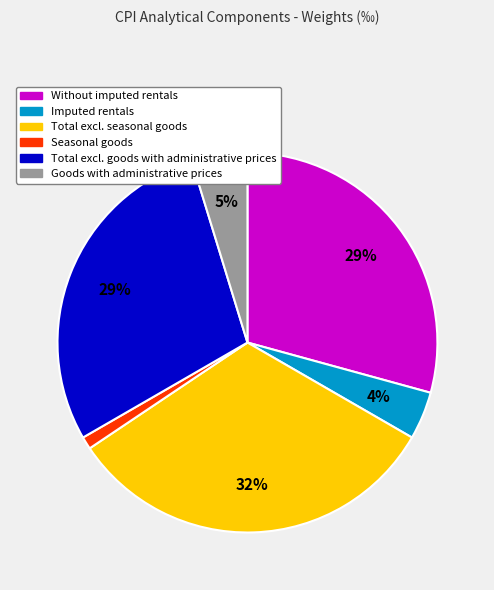

Count the number of slices in the pie.

6